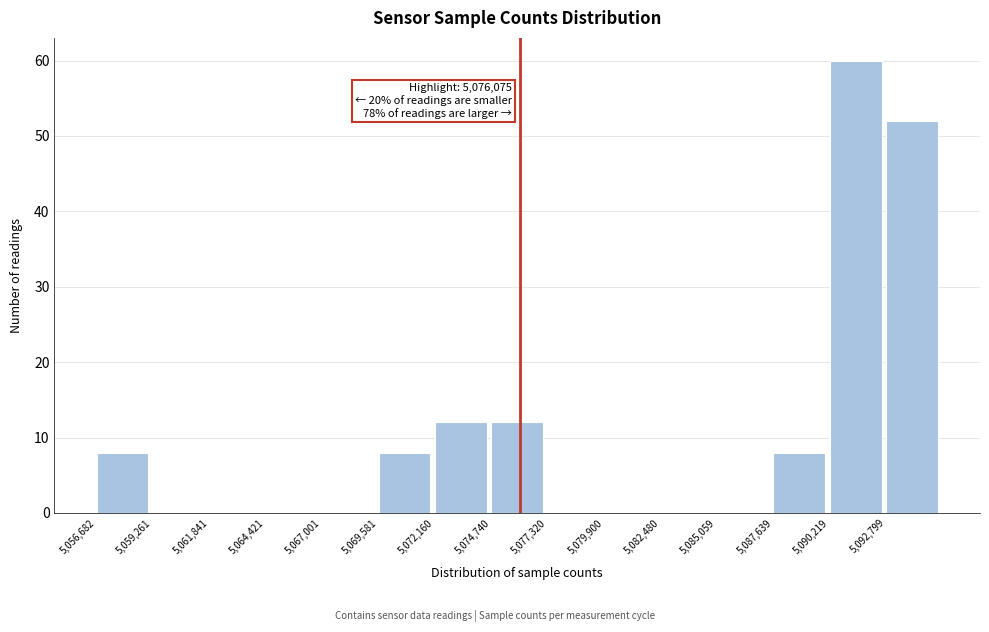

Over which range of the x-axis is the bar tallest?

5090000 to 5093000